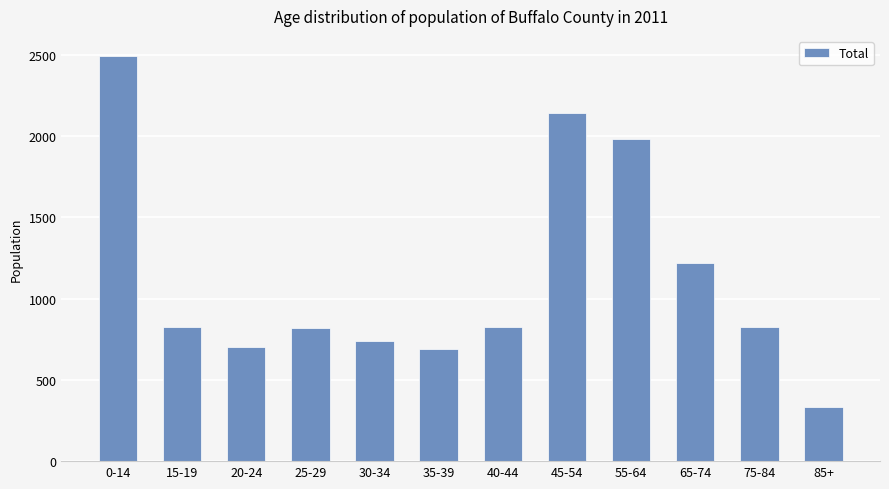

What is the greatest value displayed?

2491